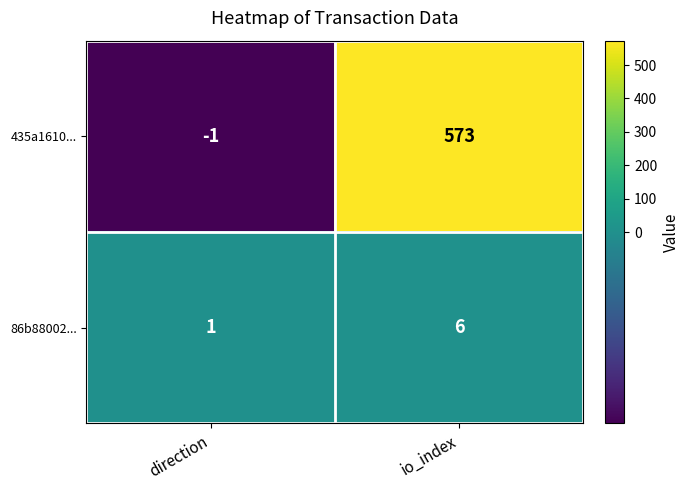

What is the spread (max minus min) of values at io_index?

567